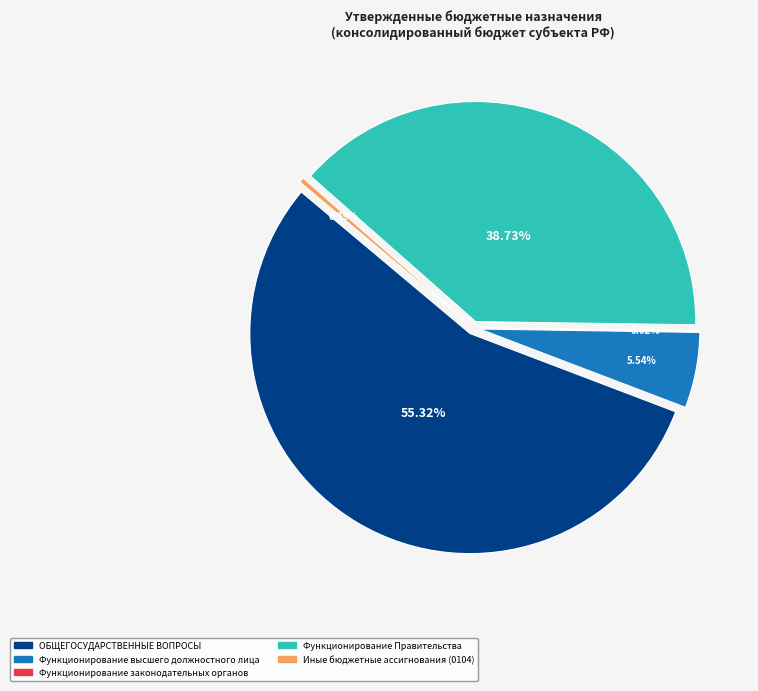

What is the largest slice in the pie chart?

ОБЩЕГОСУДАРСТВЕННЫЕ ВОПРОСЫ